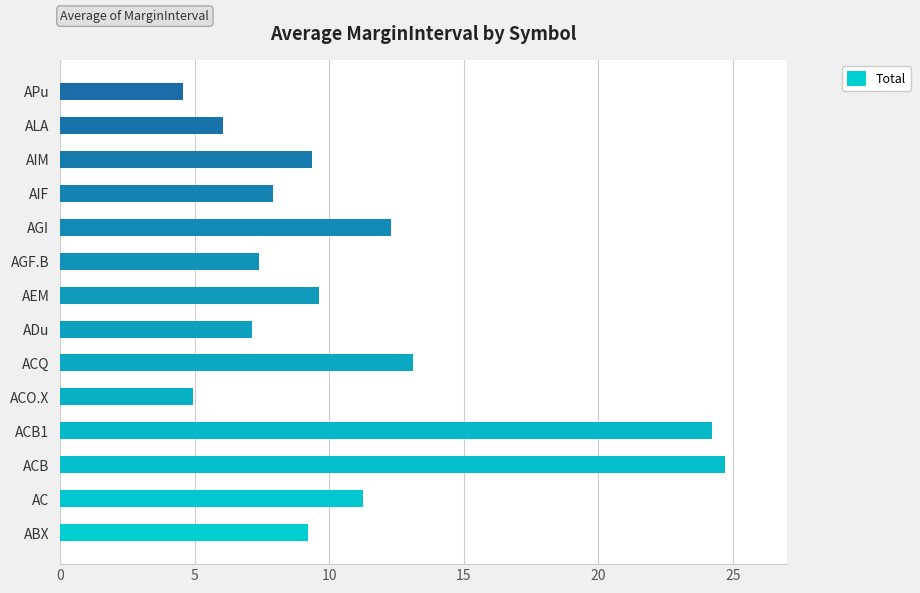

Count the number of categories in the chart.

14